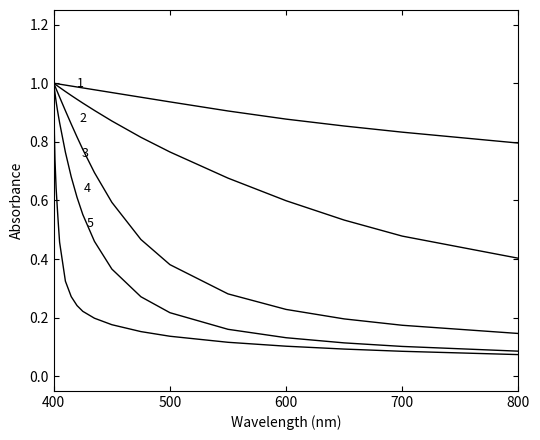

How many lines are shown in the chart?

5